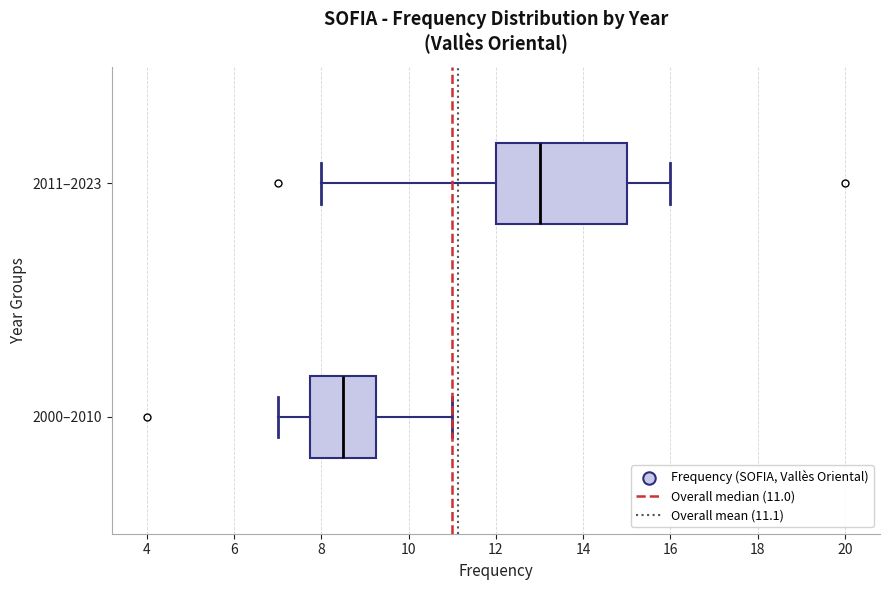

Where does the right whisker of the box for 2011–2023 end on the x-axis? The values are not printed on the chart, so give them approximately, as read against the axis.

16.0